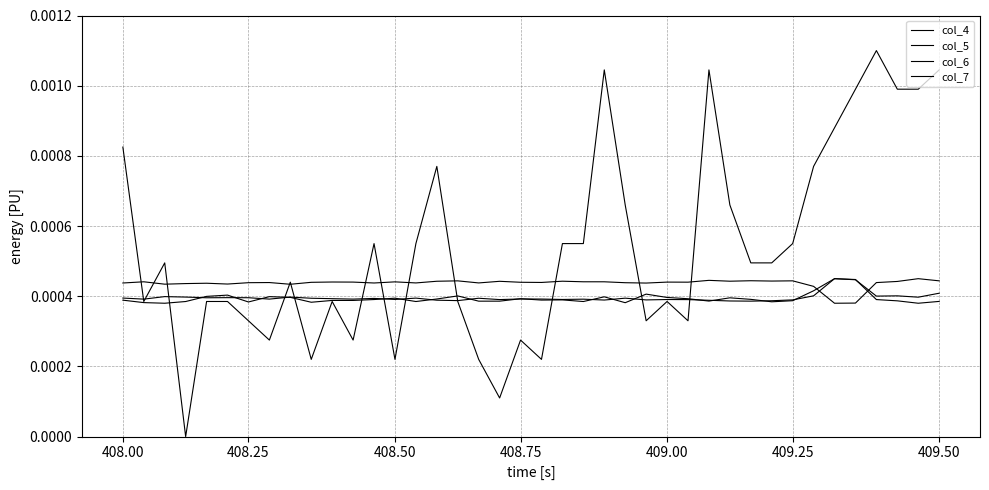

Does the chart display data point markers on the line(s)?

No